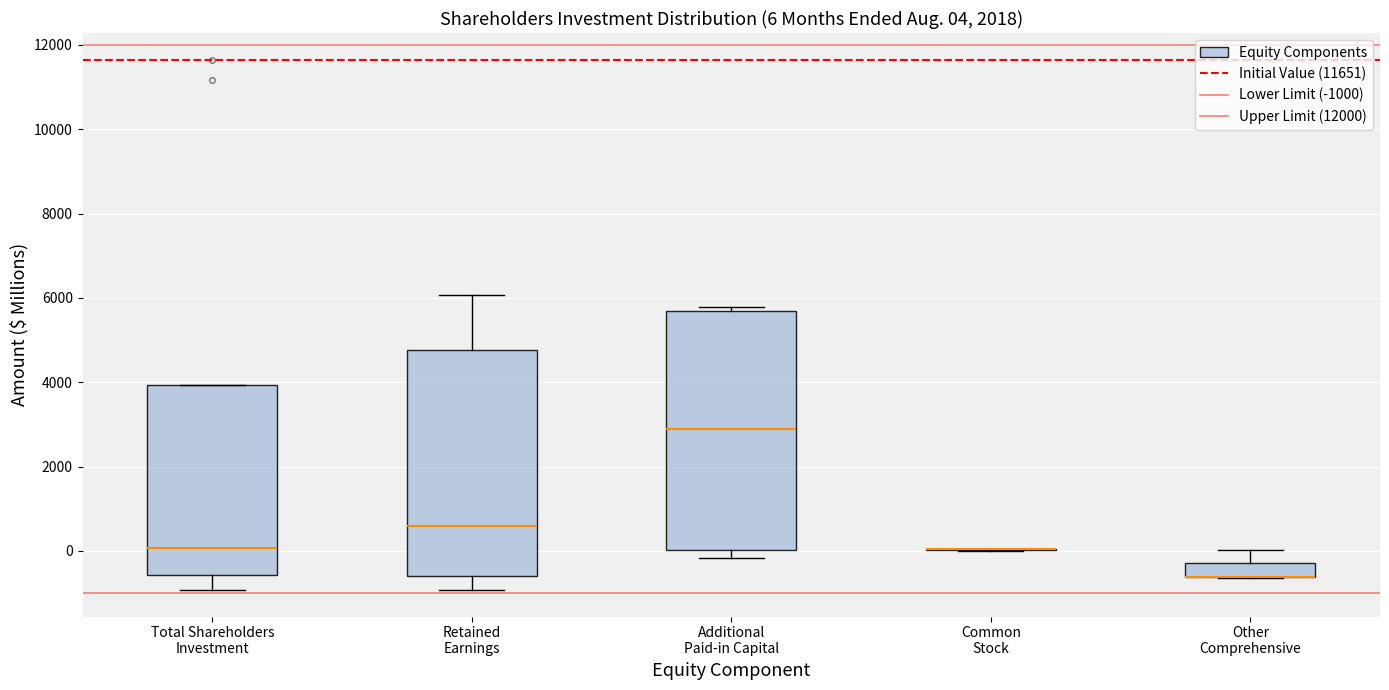

Comparing the boxes themselves (not the whiskers), which one is the tallest?

Additional Paid-in Capital